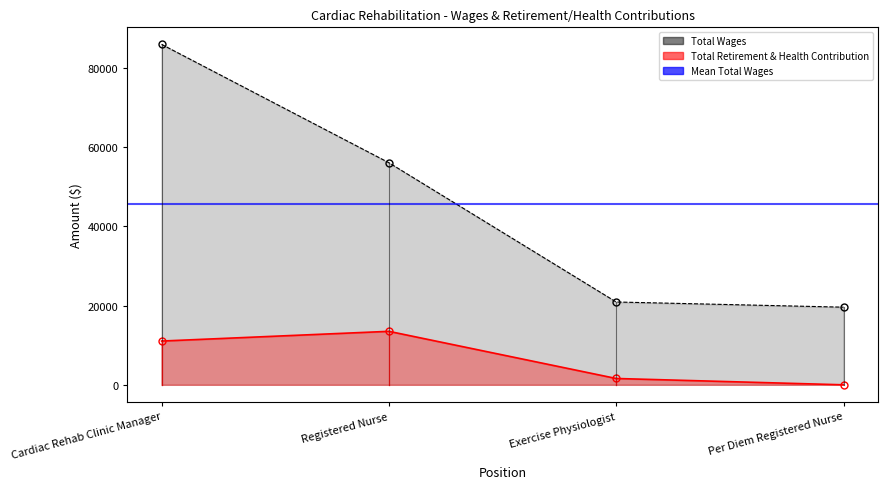

What value does the Total Retirement & Health Contribution series have at Cardiac Rehab Clinic Manager, to the nearest 10?

11050